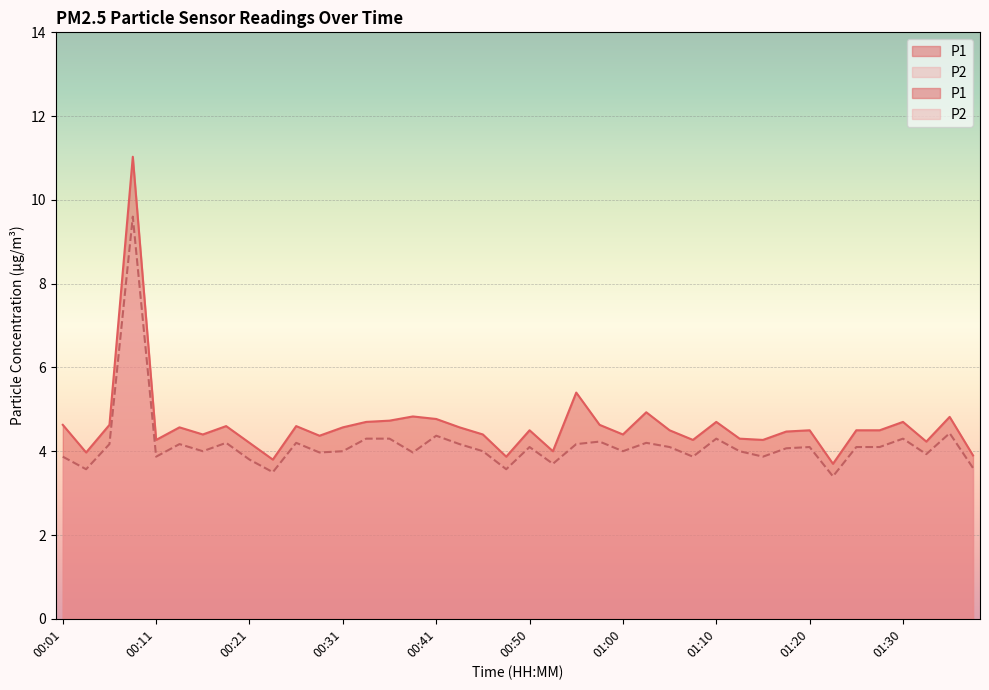

What is the sum of all P1 values?

184.7